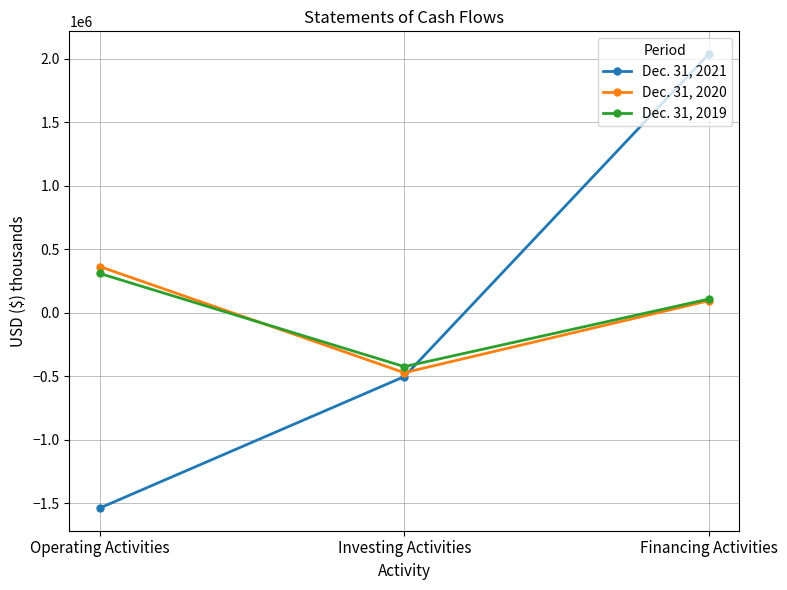

What is the spread (max minus min) of values at Financing Activities?

1941587